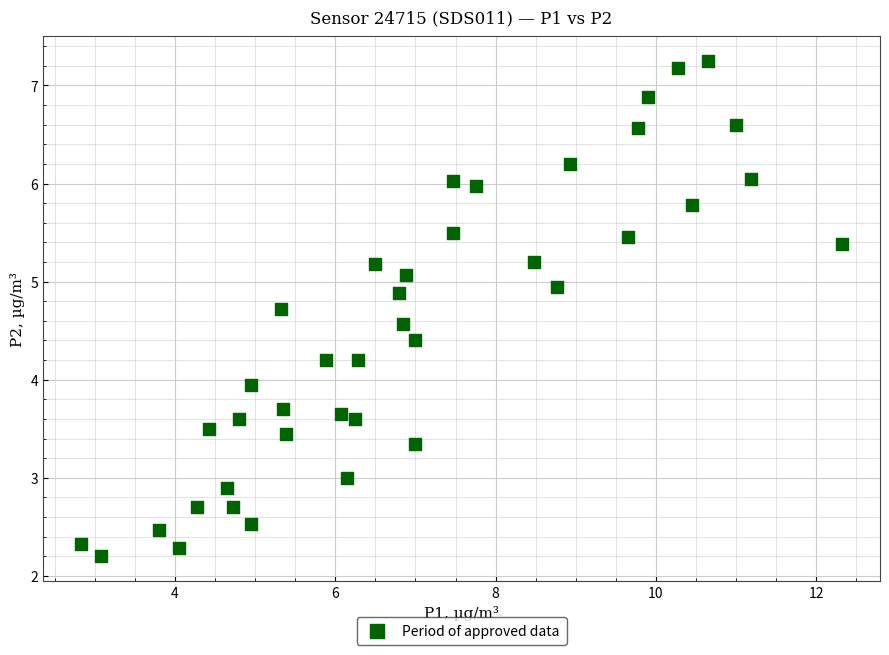

What is the range of X values (max minus min)?

9.5